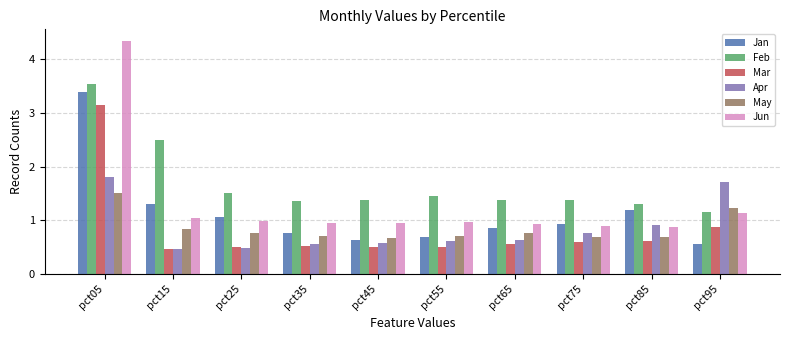

Which category has the highest value in the May series?

pct05